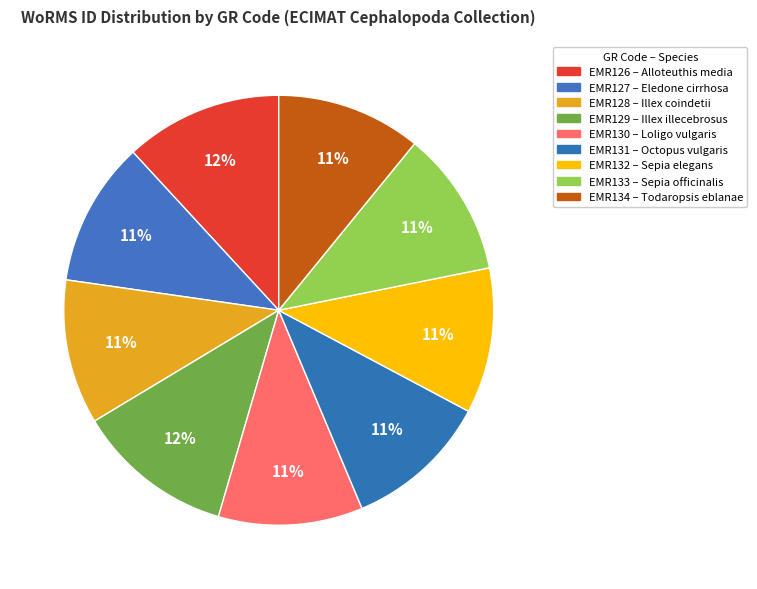

To the nearest percent, what is the combined percentage of EMR130 and EMR134?

22%